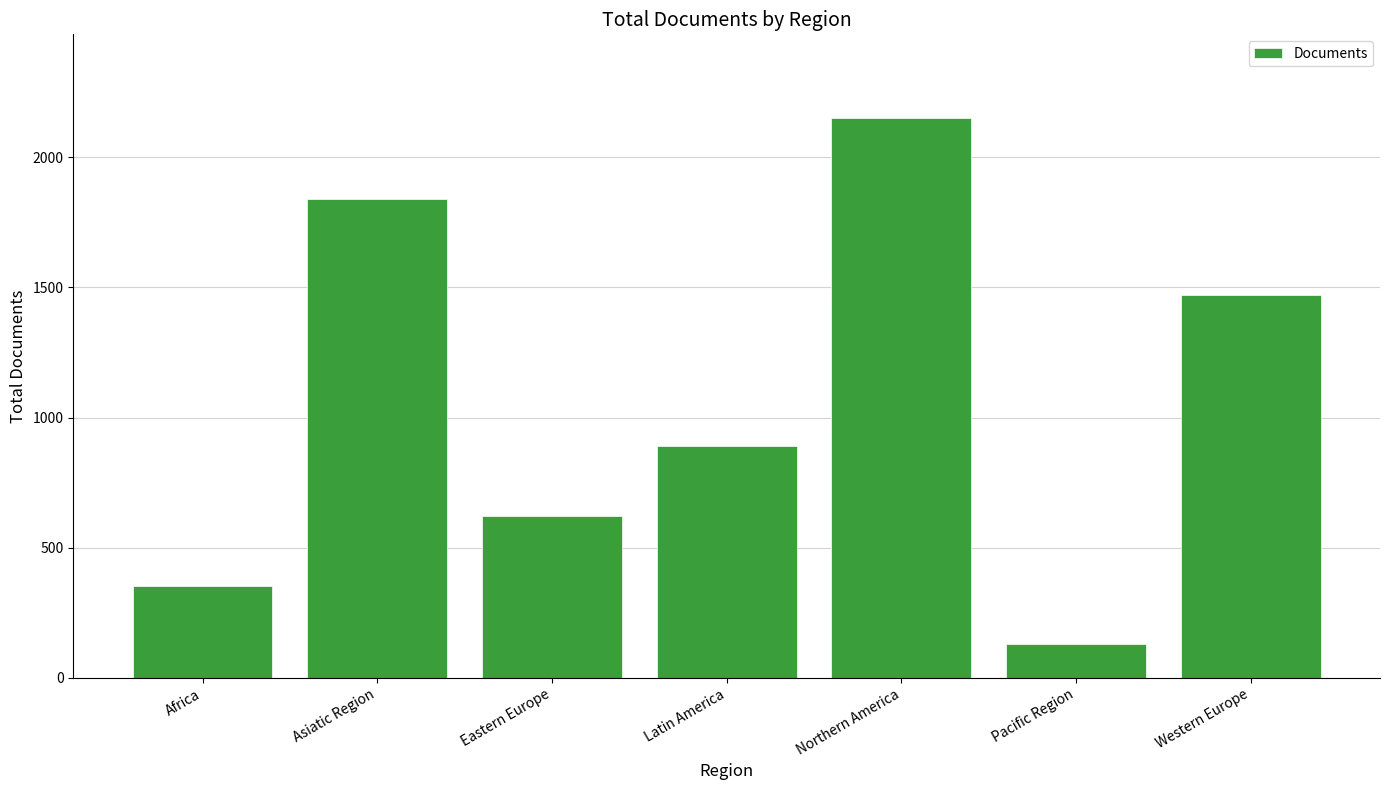

How many bars are there in total?

7